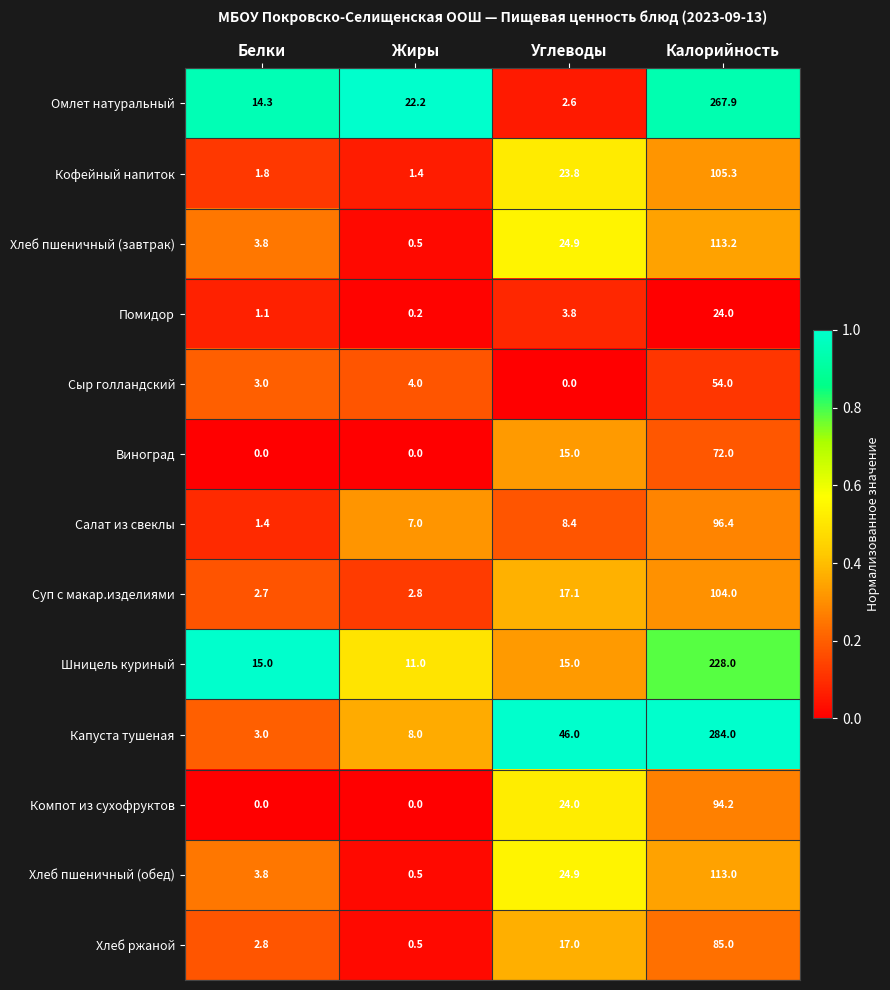

Which series has the largest range (max minus min)?

Капуста тушеная